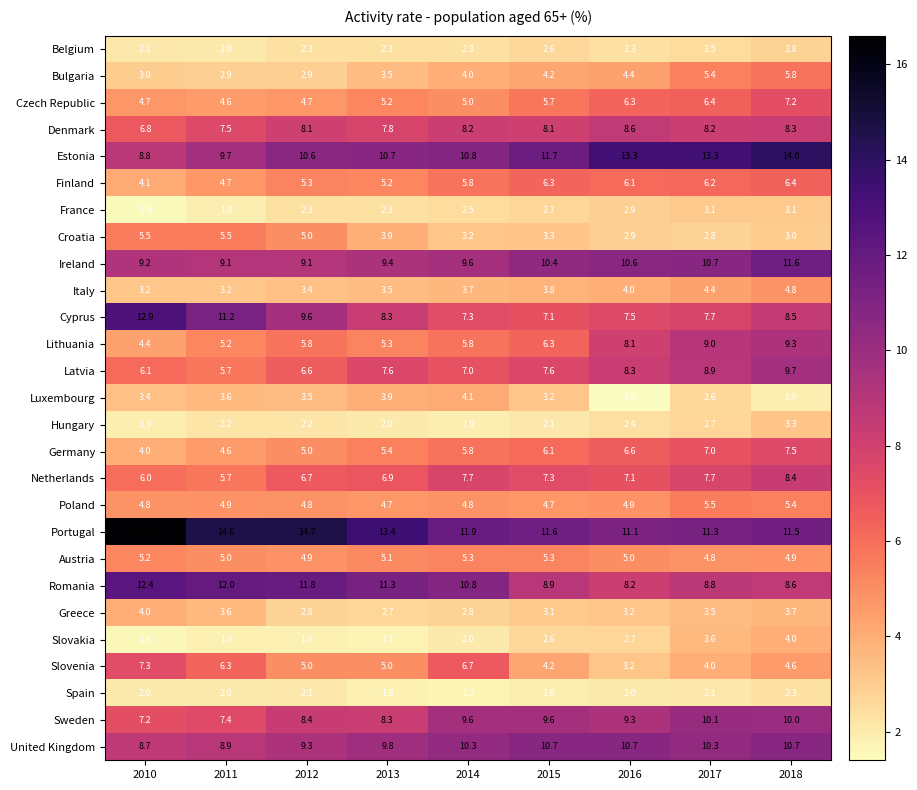

The Lithuania series shows 9.3 at 2018. True or false?

True